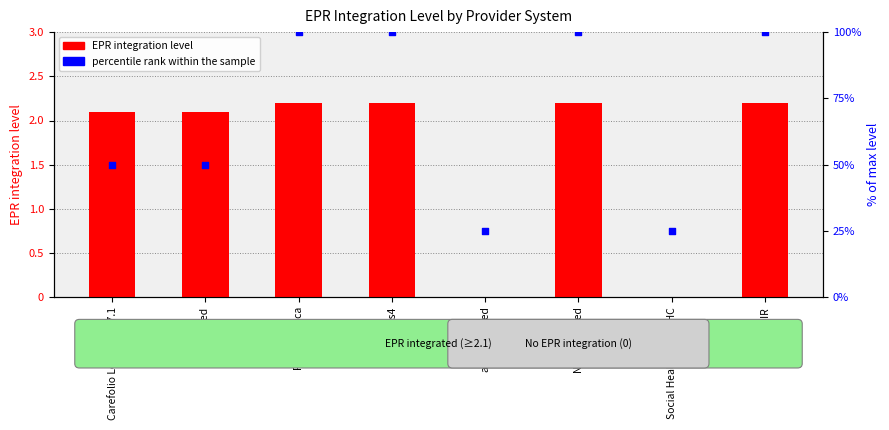

At which category is the sum across all series the highest?

Pulse Medica